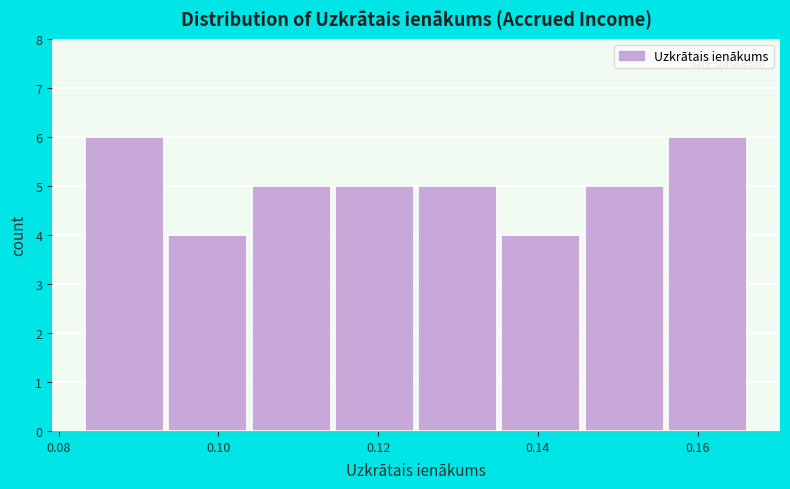

What is the height of the bar covering 0.114 to 0.126 on the x-axis? Neither the bar edges nor the heights are printed on the chart, so give them approximately, as read against the axes.

5